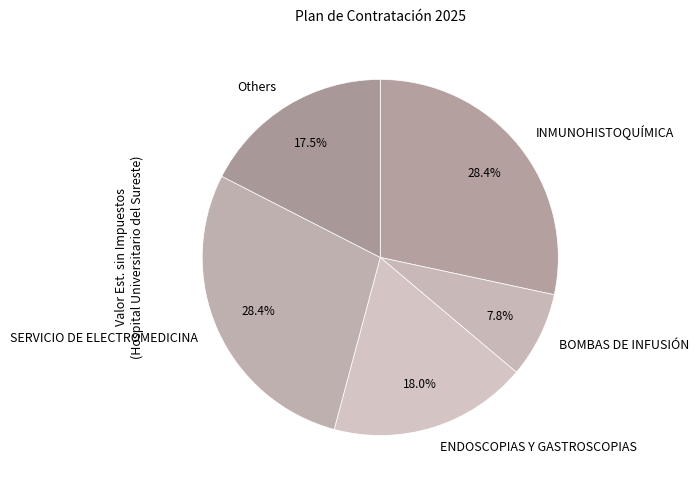

Approximately how many times larger is the value at ENDOSCOPIAS Y GASTROSCOPIAS compared to BOMBAS DE INFUSIÓN?

2.3